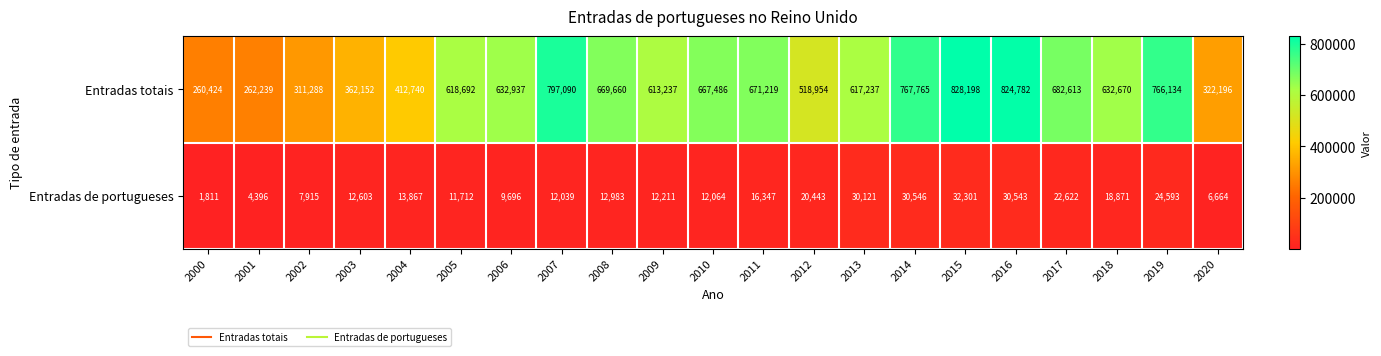

At 2017, list the series in order from largest to smallest.

Entradas totais, Entradas de portugueses